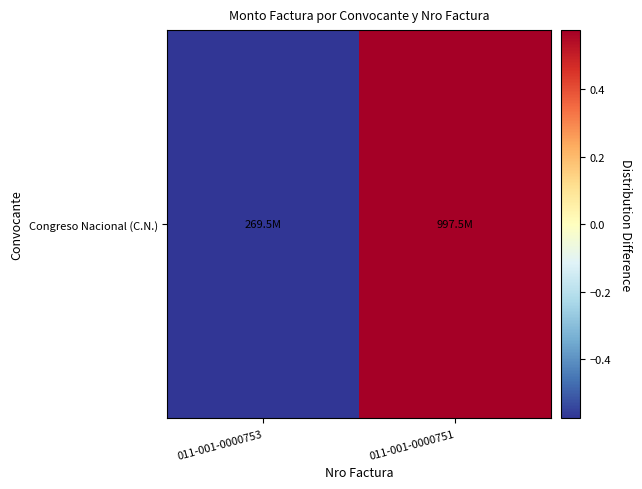

What is the change in value from 011-001-0000753 to 011-001-0000751?

+1.1